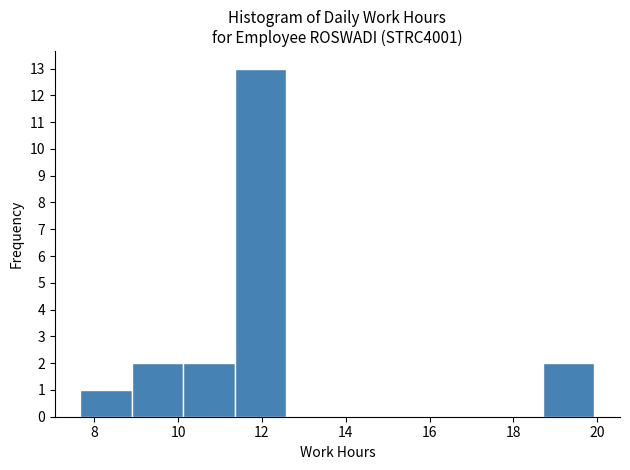

Reading left to right, transcribe this chart: for each bar, give the range it covers on the x-axis and its height. Neither the bar edges nor the heights are printed on the chart, so give them approximately, as read against the axes.

7.6 to 8.8: 1
8.8 to 10.2: 2
10.2 to 11.4: 2
11.4 to 12.6: 13
12.6 to 13.8: 0
13.8 to 15.0: 0
15.0 to 16.2: 0
16.2 to 17.4: 0
17.4 to 18.8: 0
18.8 to 20.0: 2